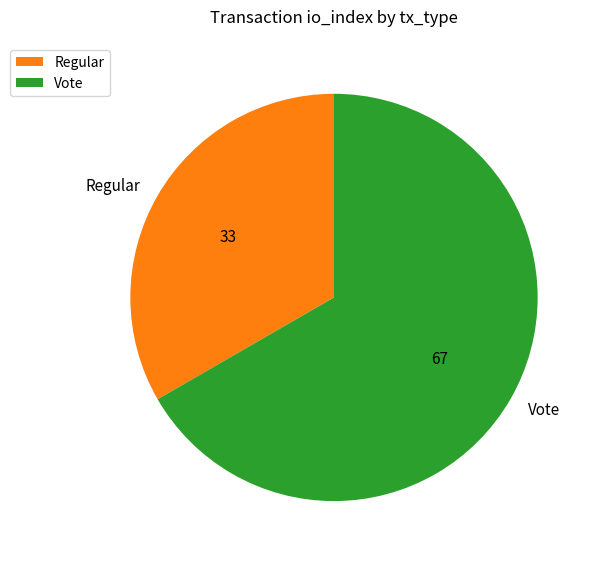

The Vote slice represents 67% of the pie. True or false?

True